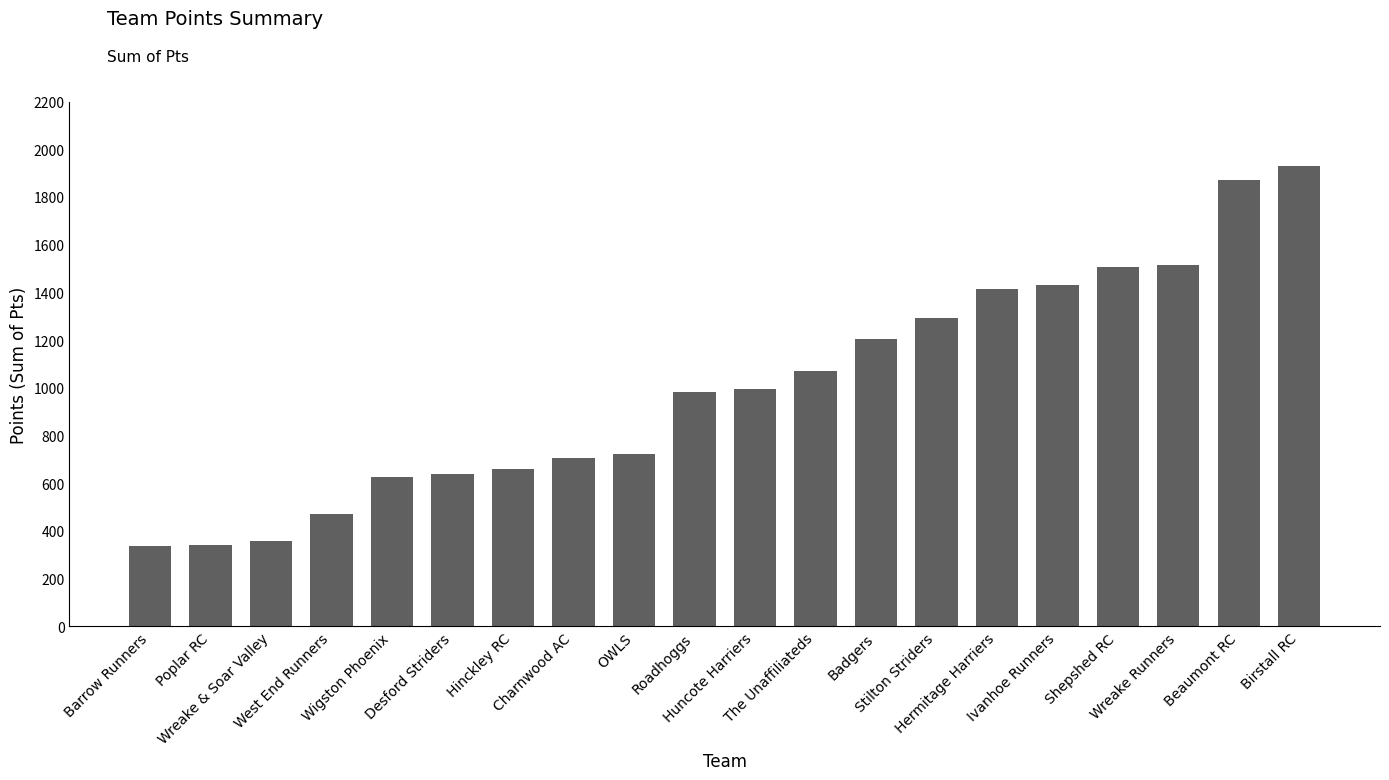

Count the number of data series in this chart.

1